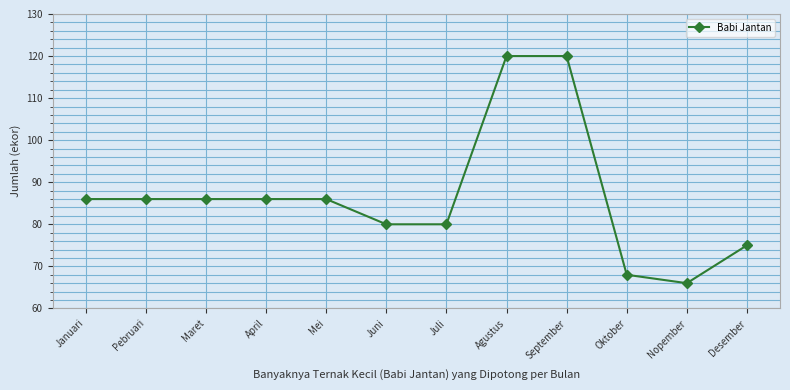

How many lines are shown in the chart?

1